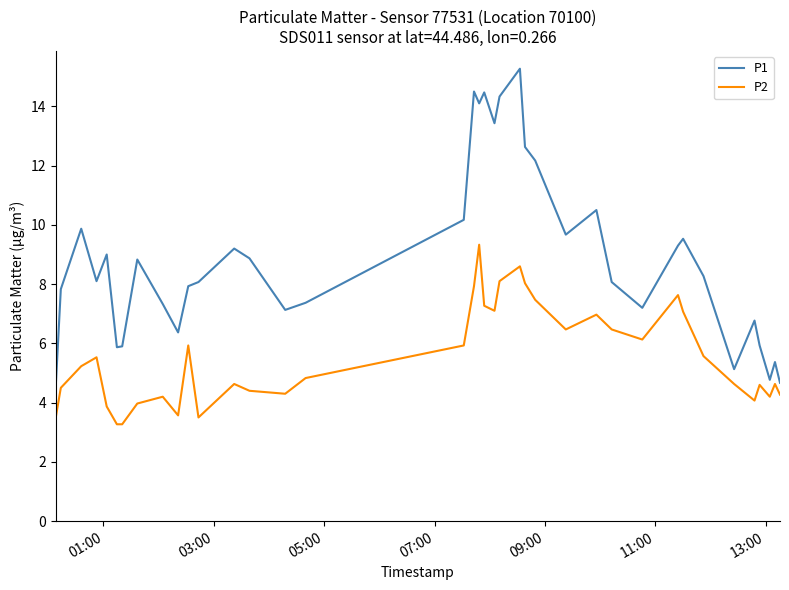

True or false: P1 and P2 intersect in this chart.

False